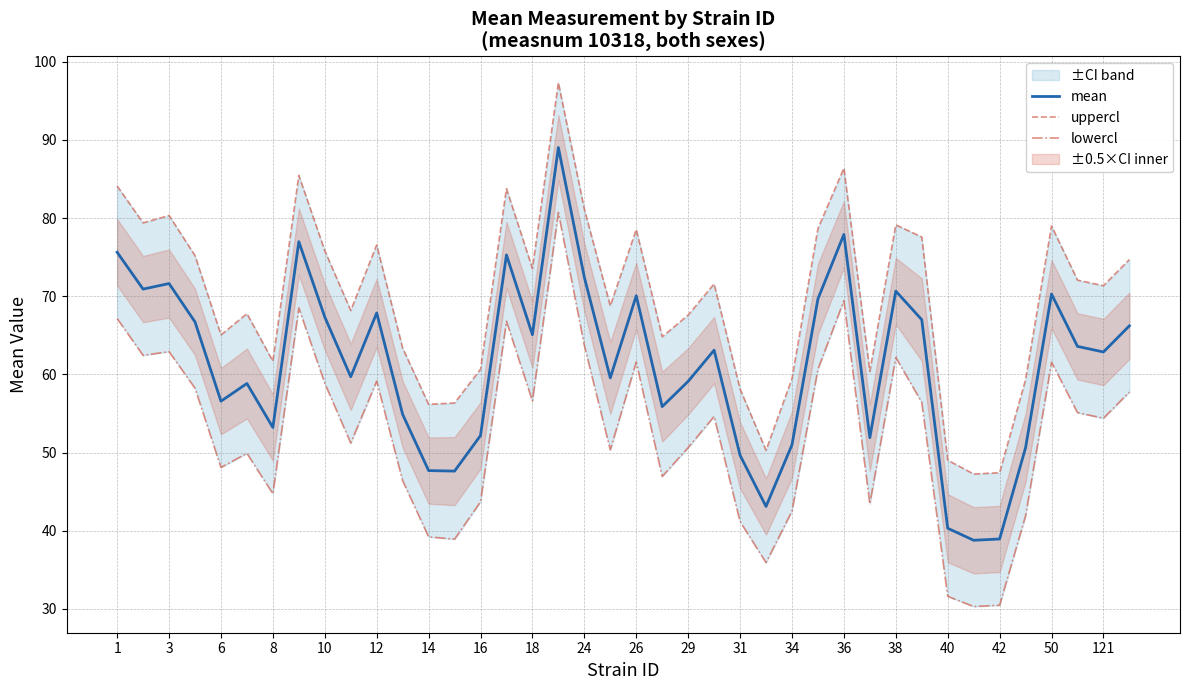

Is it true that mean equals 70.3 at 50?

True